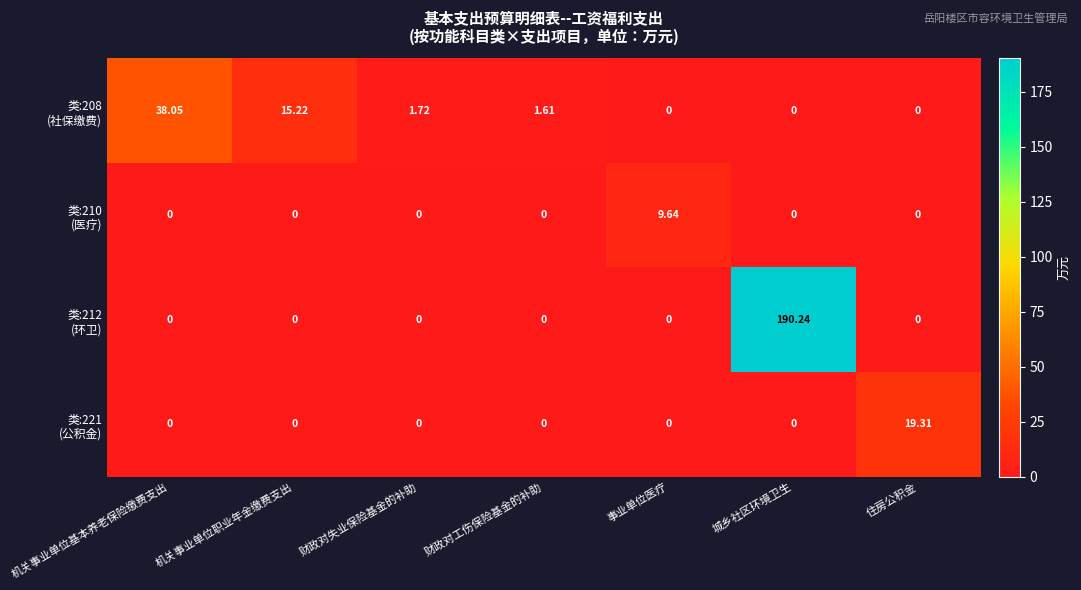

At which category is the sum across all series the highest?

城乡社区环境卫生